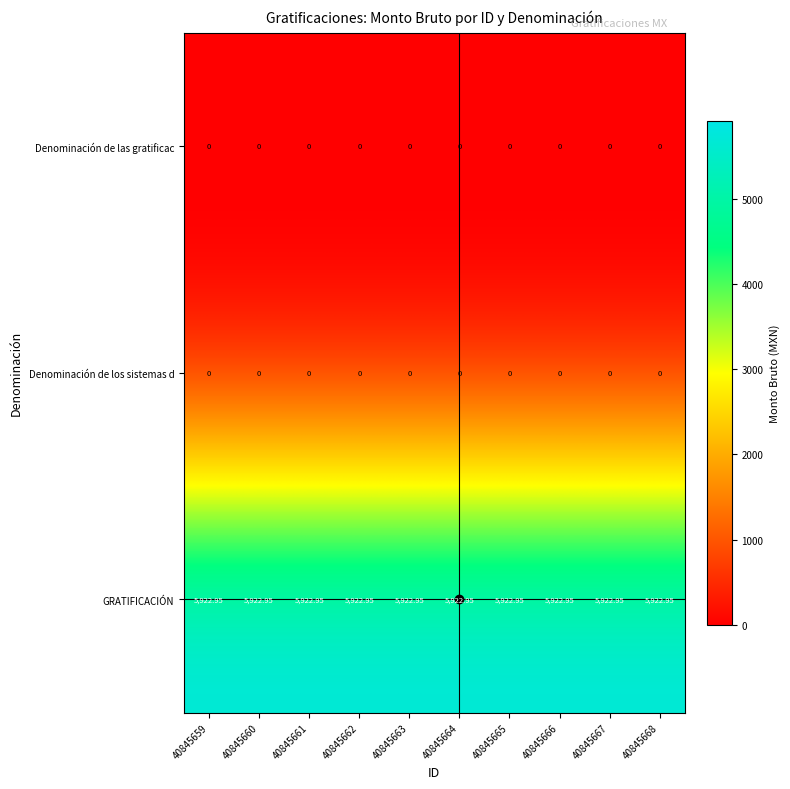

Is the value of Denominación de los sistemas d at 40845666 greater than the value of GRATIFICACIÓN at 40845667?

No